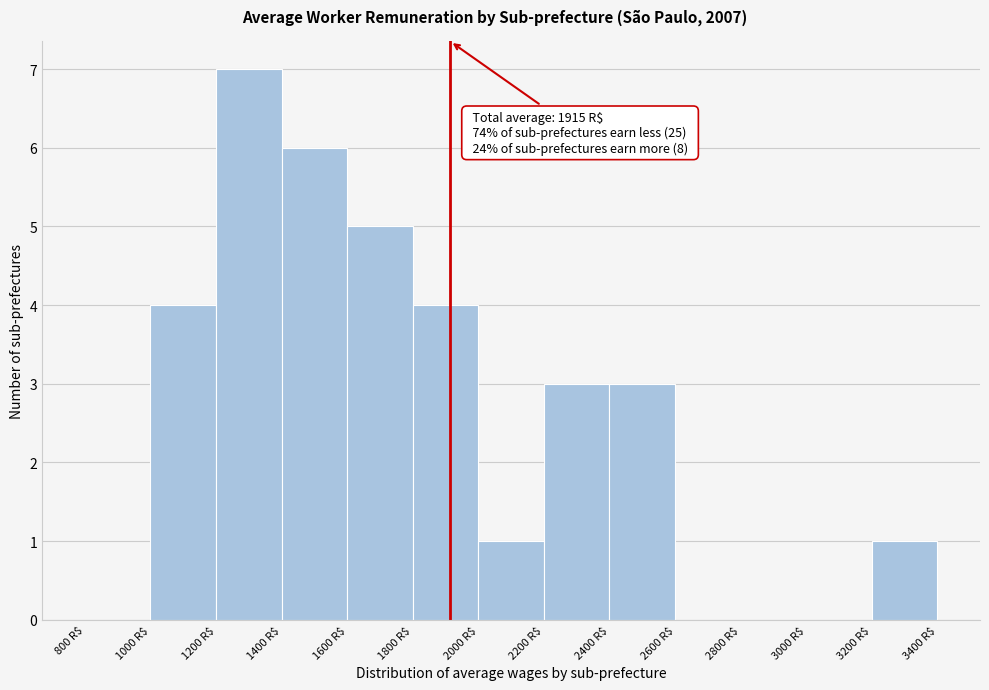

Over which range of the x-axis is the bar tallest?

1200 to 1400